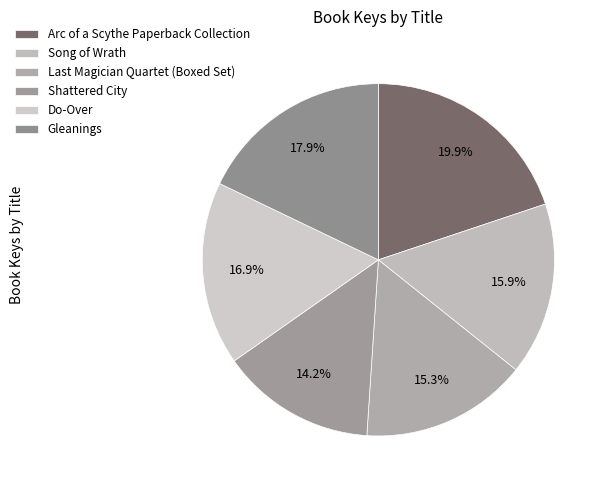

Is Song of Wrath the majority of the pie?

No